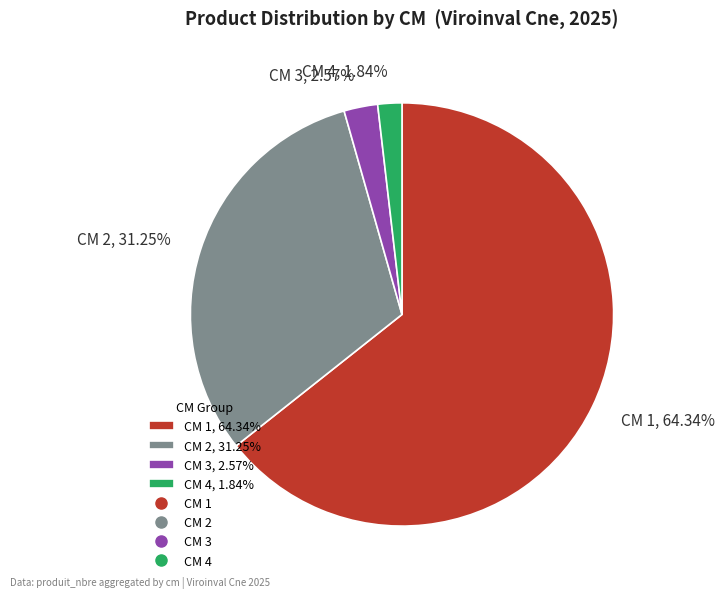

Is CM 1, 64.34% the majority of the pie?

Yes